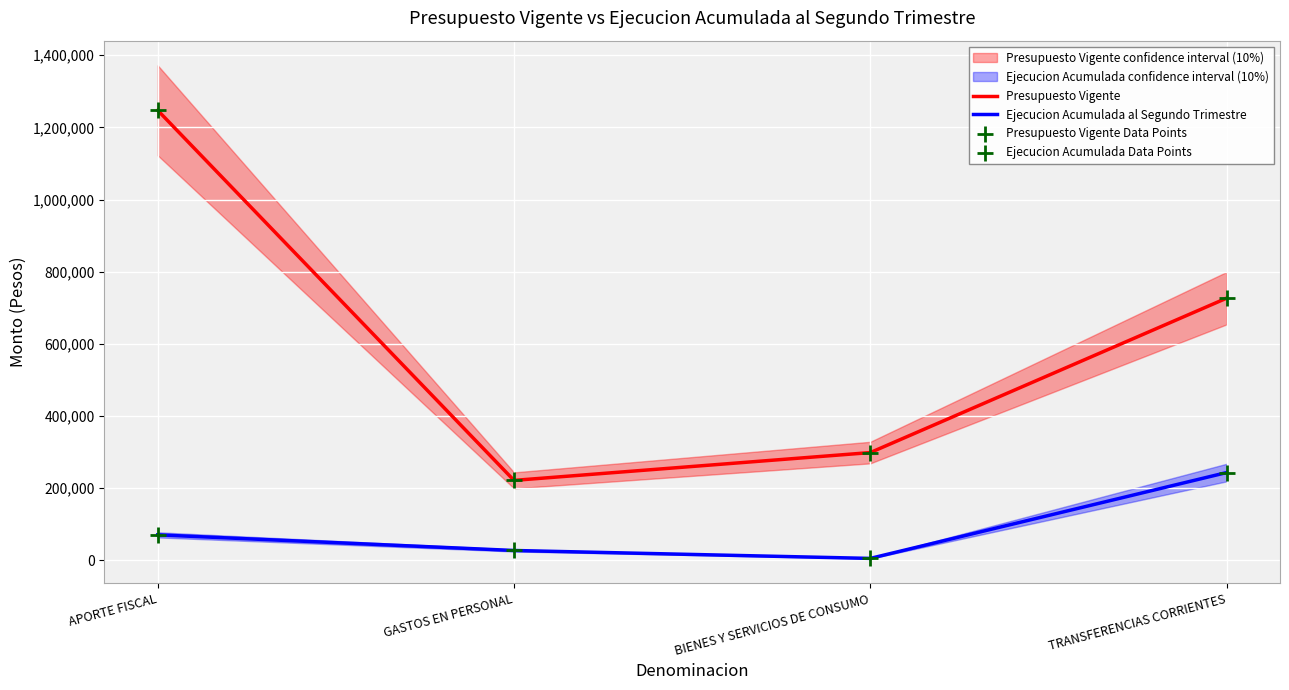

At how many categories does at least one series exceed 1030120?

1